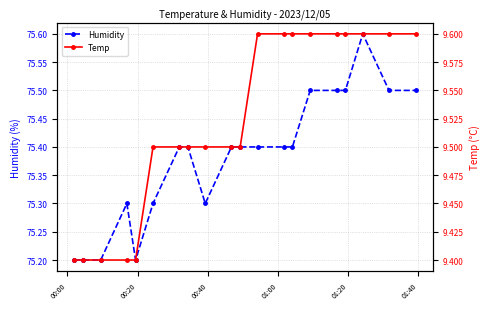

True or false: Temp and Humidity intersect in this chart.

False